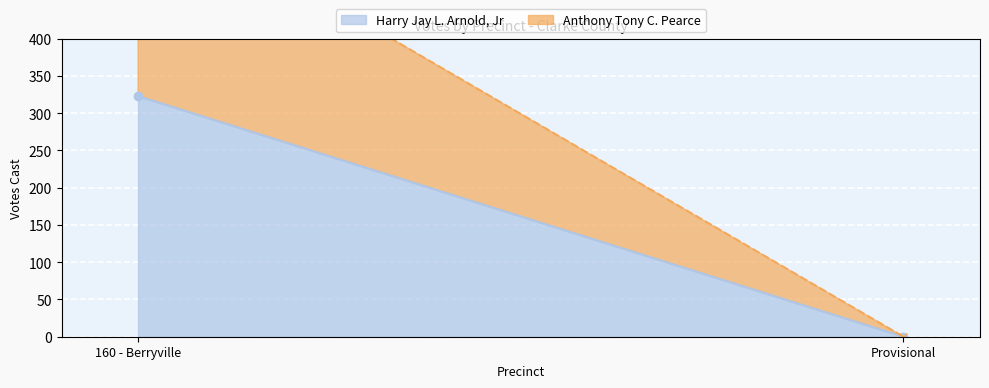

What is the label of the 2nd point from the left?

Provisional